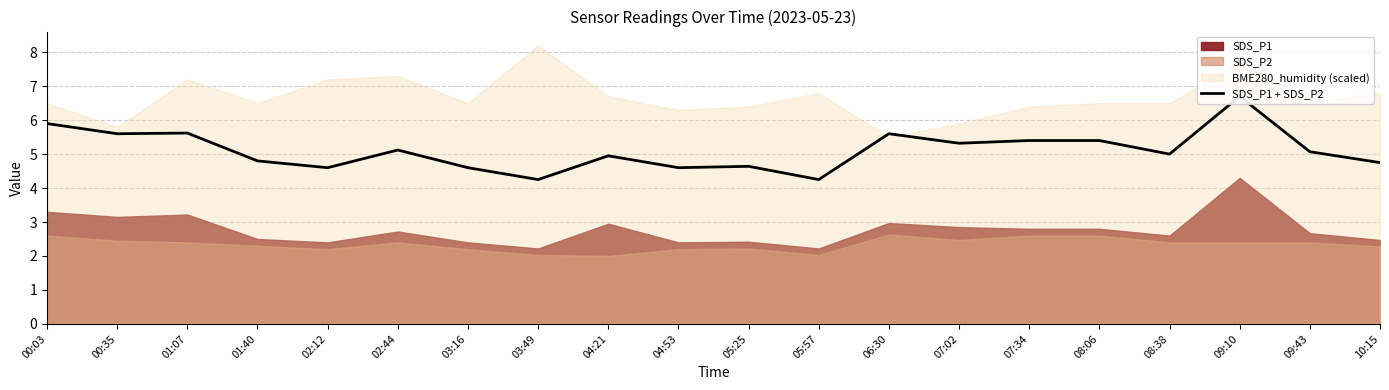

Reading left to right, what are all the values shown in this chart?

5.9	5.6	5.6	4.8	4.6	5.1	4.6	4.2	5.0	4.6	4.6	4.2	5.6	5.3	5.4	5.4	5.0	6.7	5.1	4.8